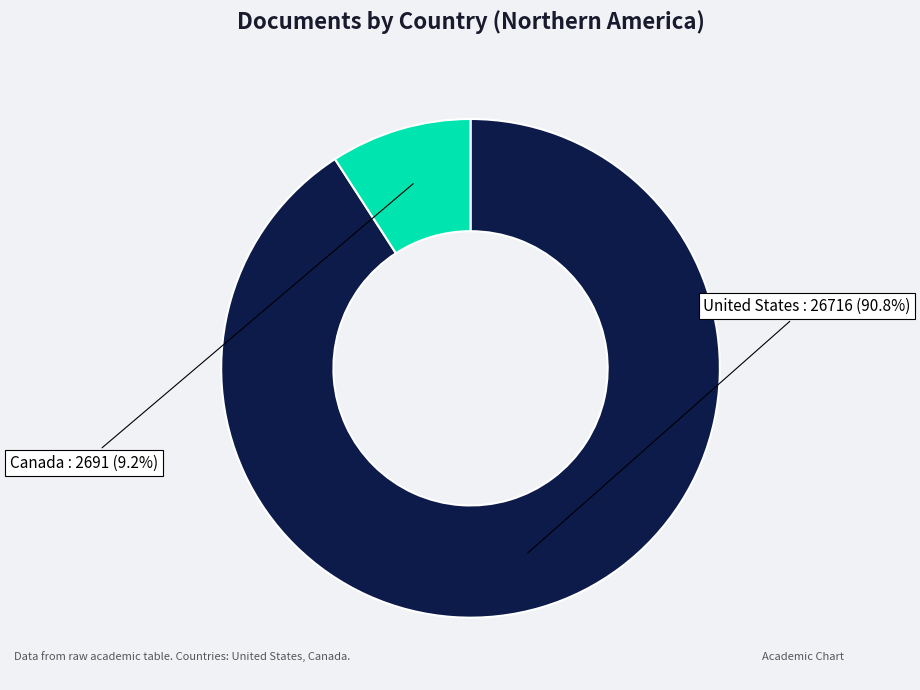

Between Canada and United States, which is larger?

United States